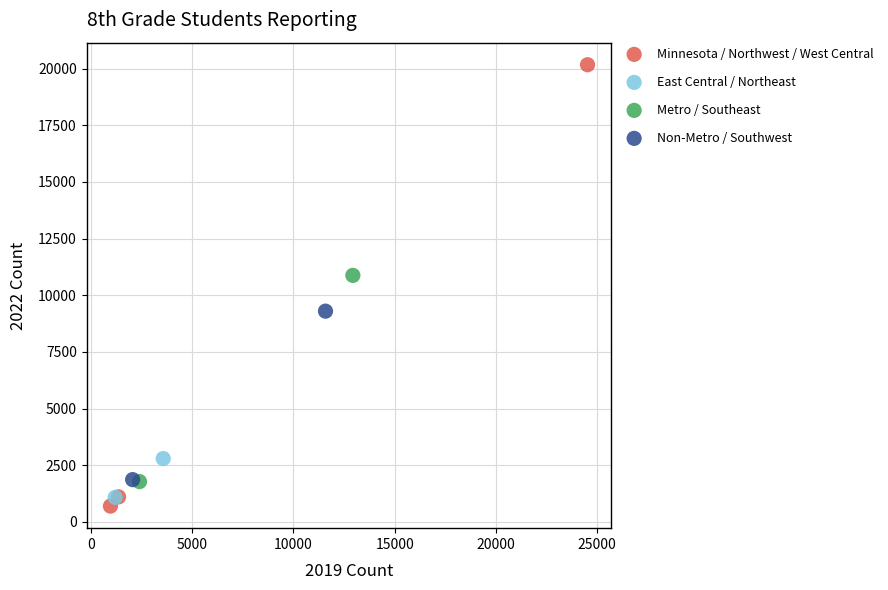

Which series contains the highest Y value?

Minnesota / Northwest / West Central